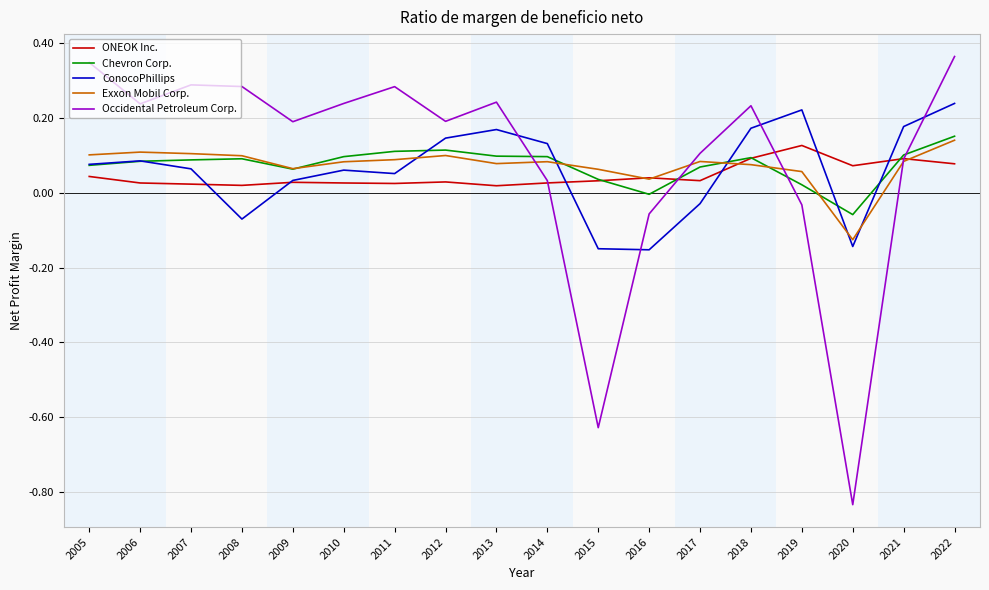

Where do Occidental Petroleum Corp. and Exxon Mobil Corp. first cross each other?

2013 and 2014